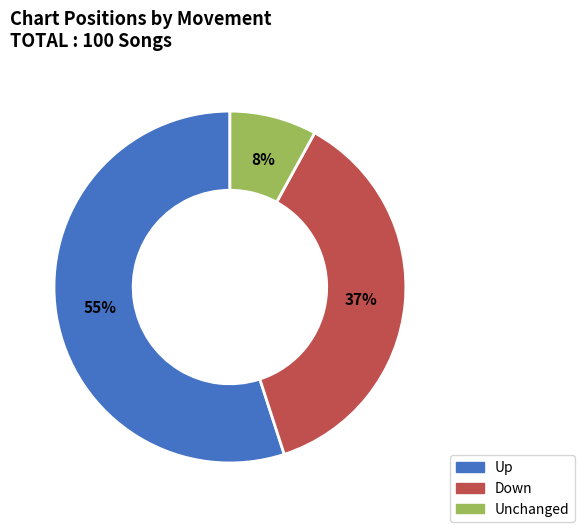

How many segments does this pie chart have?

3